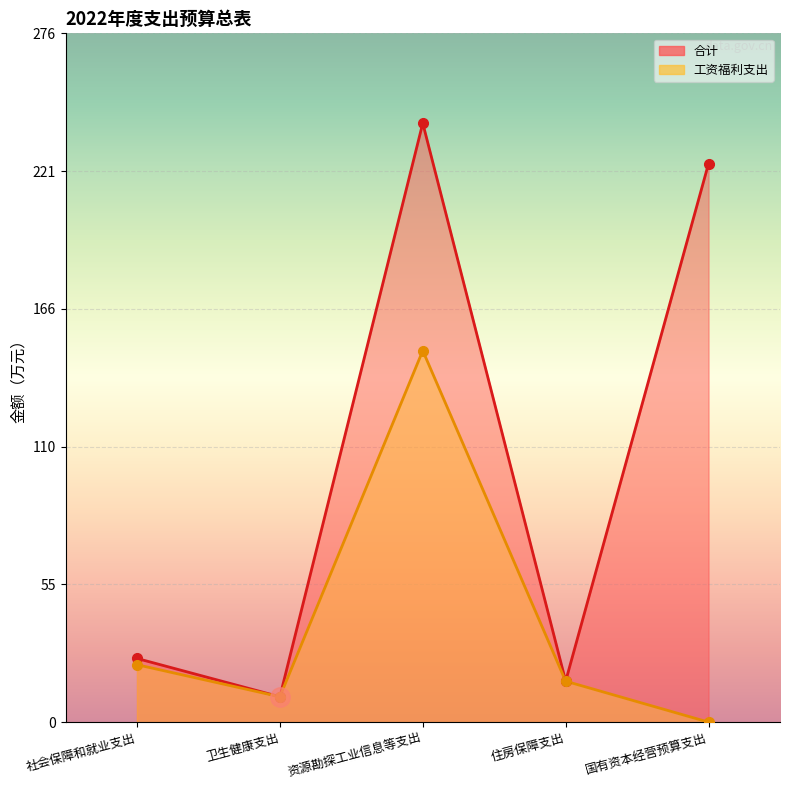

Reading left to right, extract all data points from this chart.

合计: 社会保障和就业支出=25.5	卫生健康支出=10.2	资源勘探工业信息等支出=240.2	住房保障支出=16.4	国有资本经营预算支出=224.0
工资福利支出: 社会保障和就业支出=23.0	卫生健康支出=10.2	资源勘探工业信息等支出=149.0	住房保障支出=16.4	国有资本经营预算支出=0.0